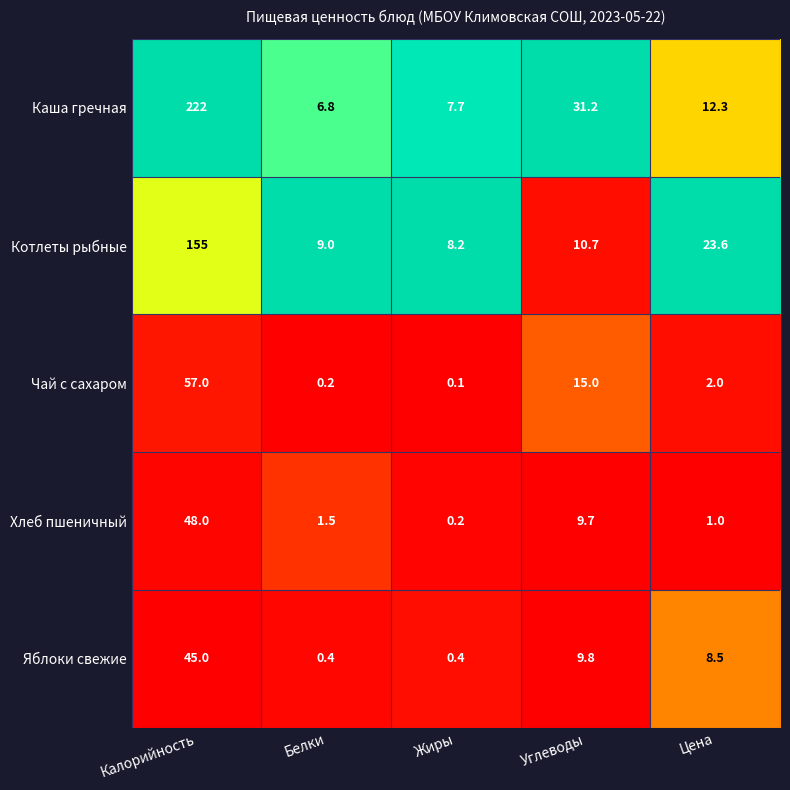

Is the value of Чай с сахаром at Углеводы greater than the value of Яблоки свежие at Калорийность?

No